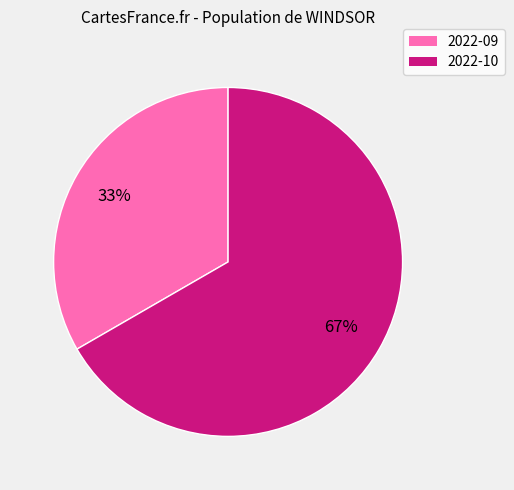

Approximately how many times larger is the value at 2022-10 compared to 2022-09?

2.0